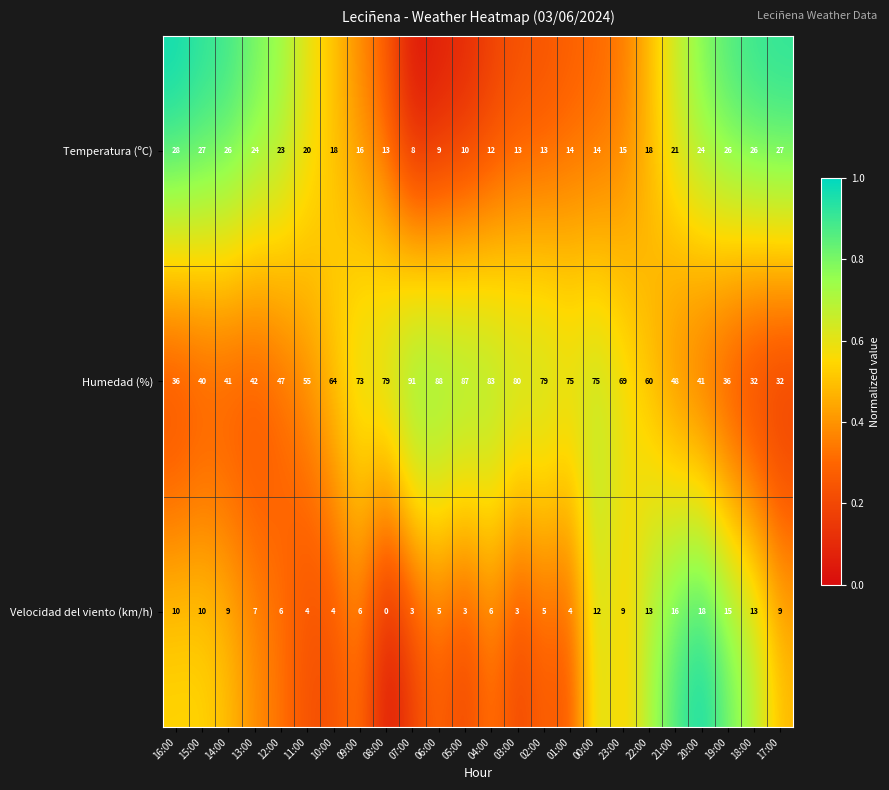

Which series has the widest spread of values?

Humedad (%)